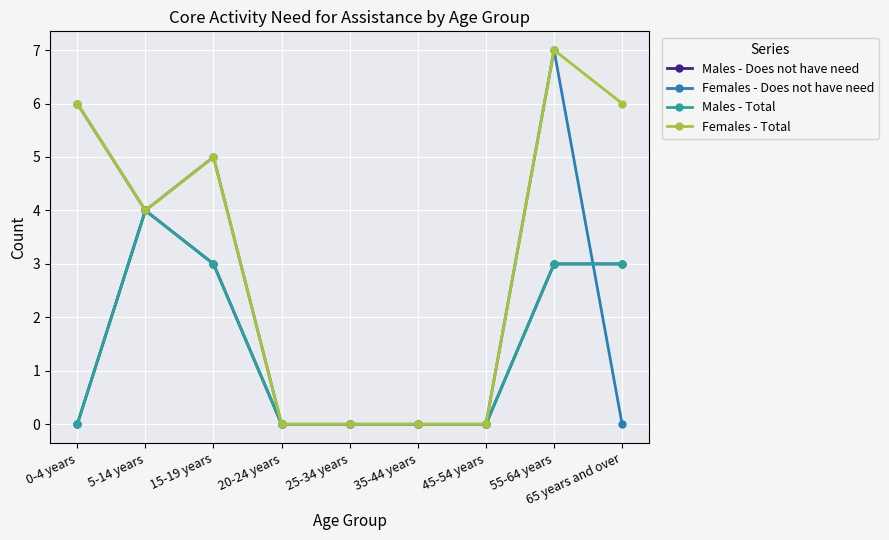

Which category has the highest value in the Males - Does not have need series?

5-14 years